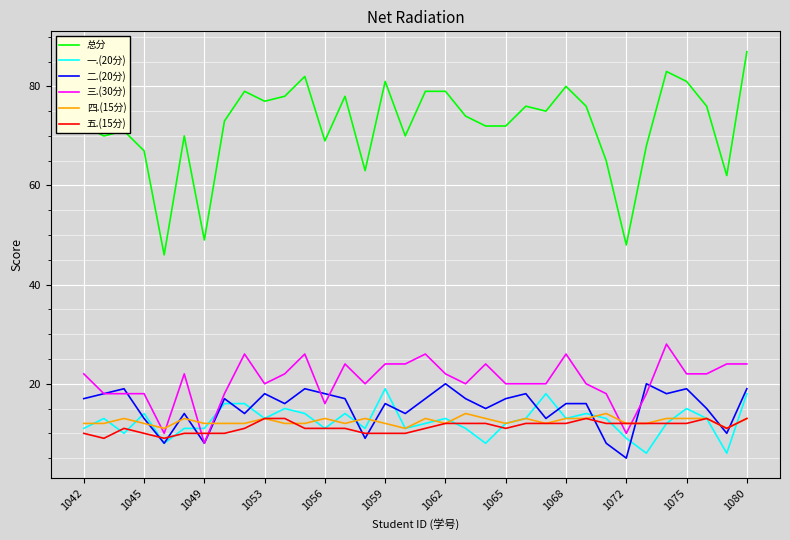

Which series has the largest total across all categories?

总分